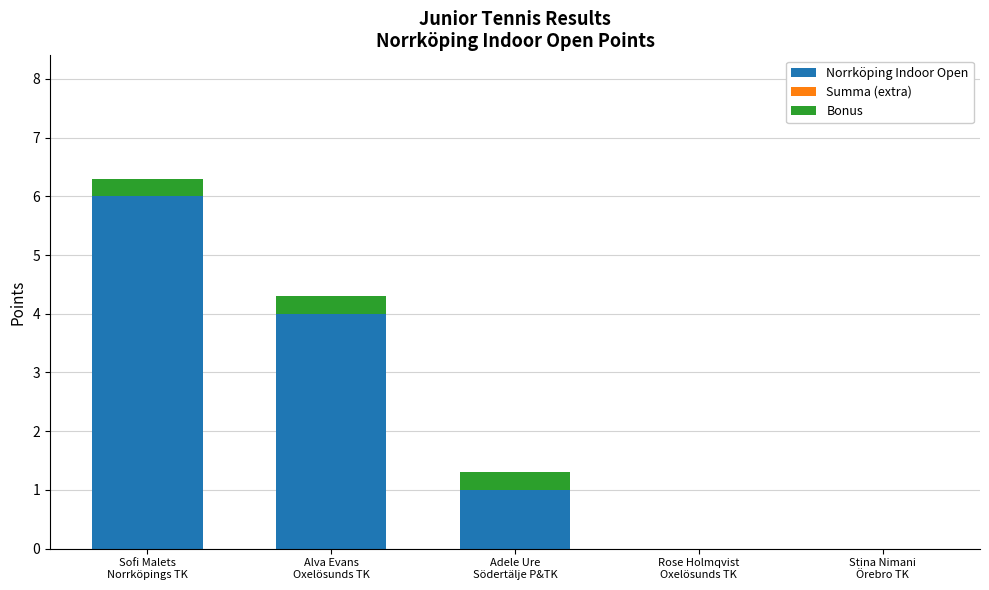

What is the highest value of the Norrköping Indoor Open series?

6.0